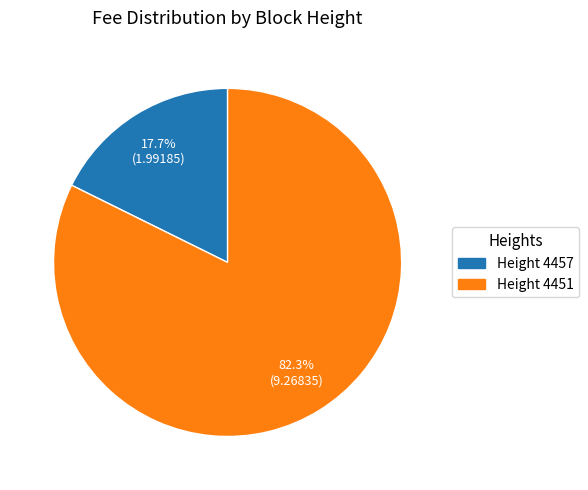

Does any single category account for the majority?

Yes